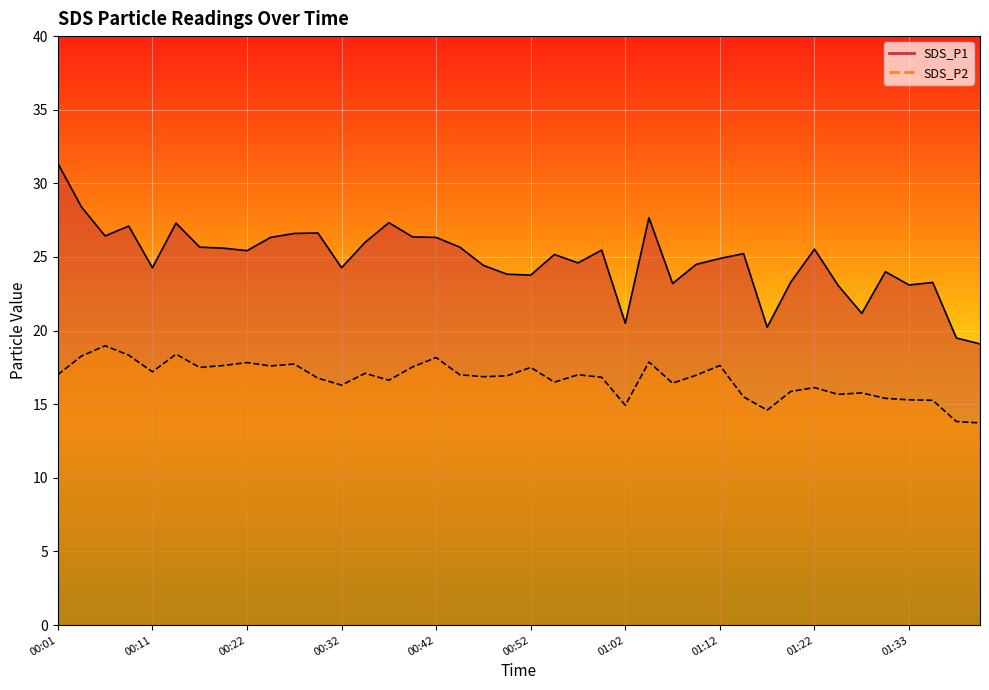

Is it true that SDS_P2 equals 22.6 at 01:22?

False